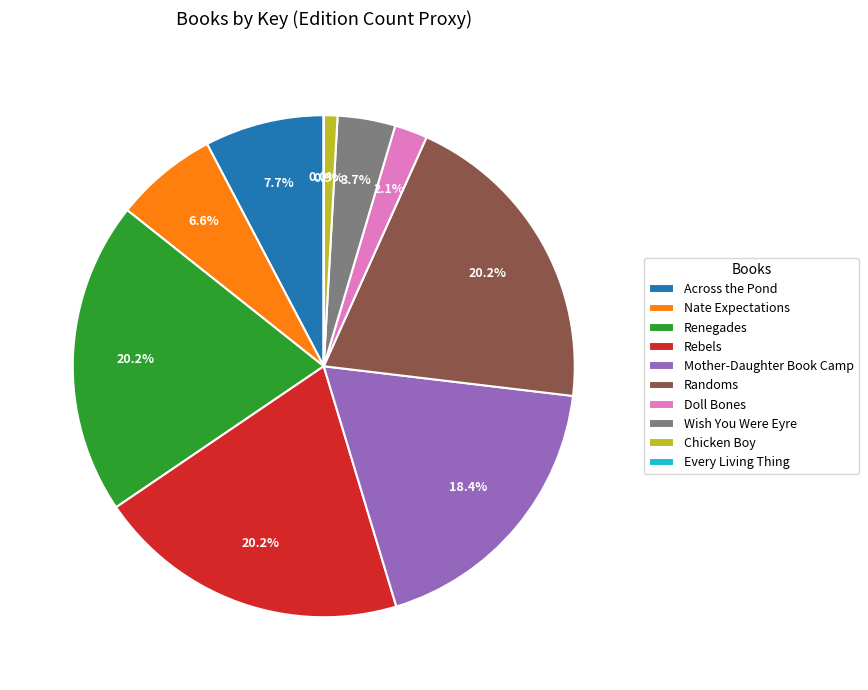

Does any single category account for the majority?

No